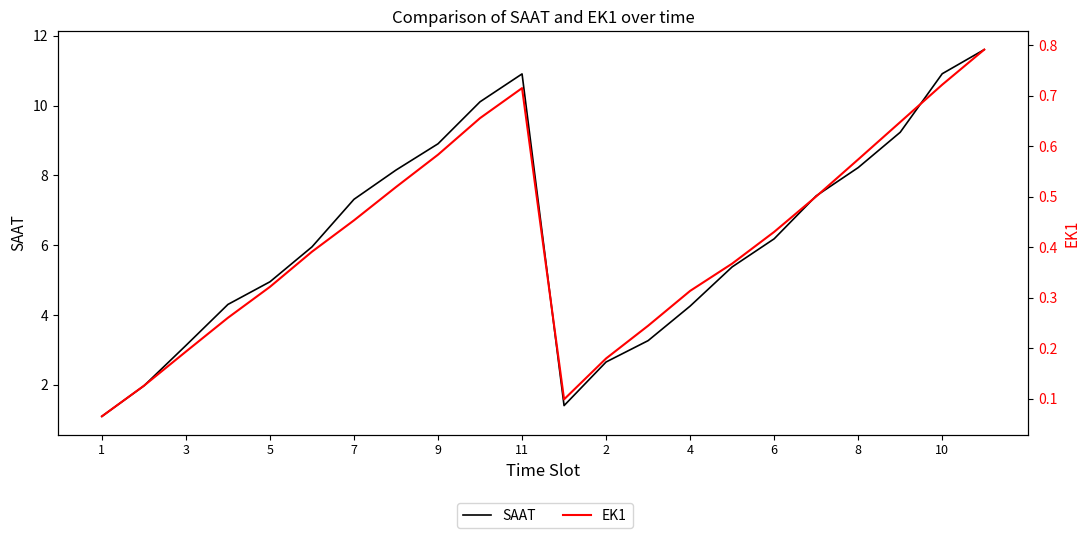

Is it true that SAAT equals 4.1 at 4?

False